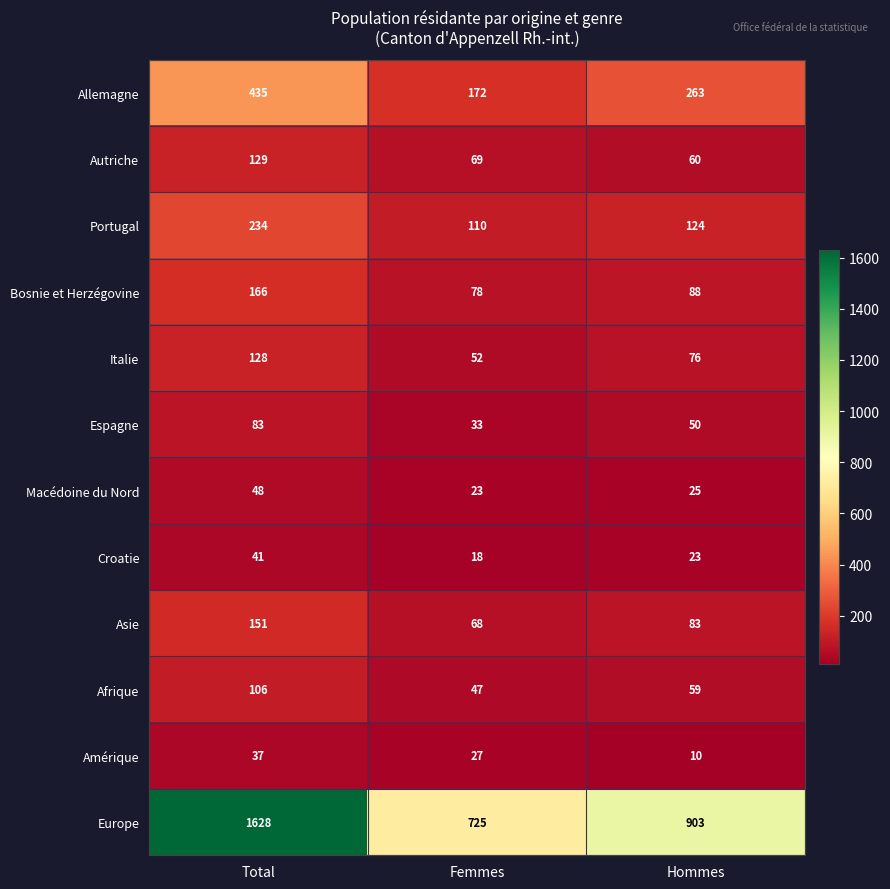

What is the smallest value displayed?

10